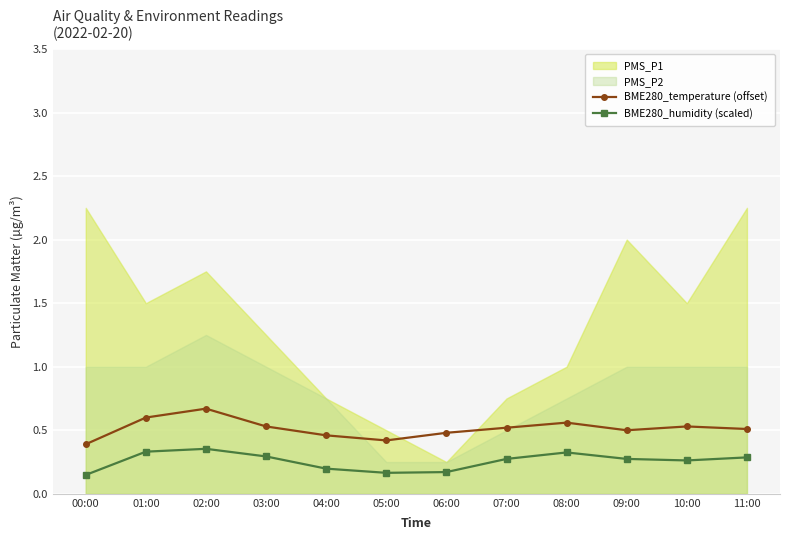

What is the smallest value displayed?

0.1